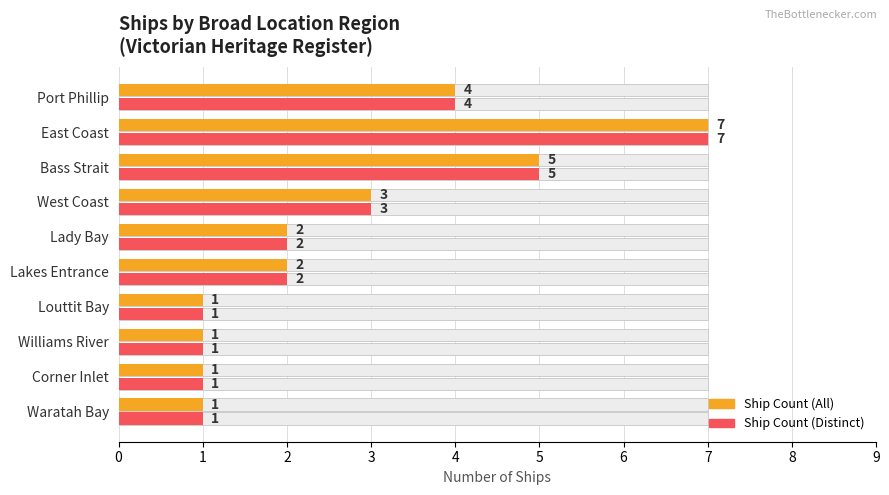

What is the lowest value of the Ship Count (Distinct) series?

1